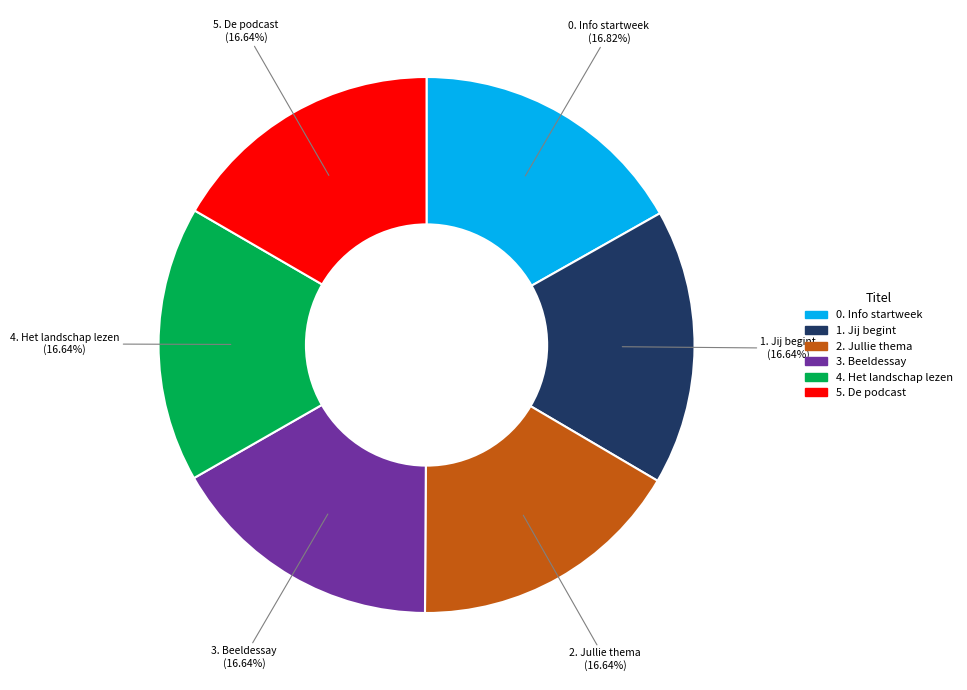

Does 5. De podcast represent more than half of the total?

No